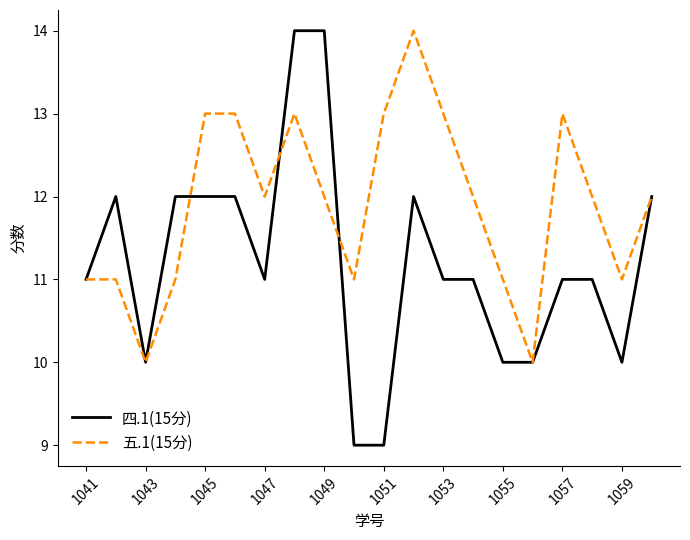

Which series has the largest total across all categories?

五.1(15分)